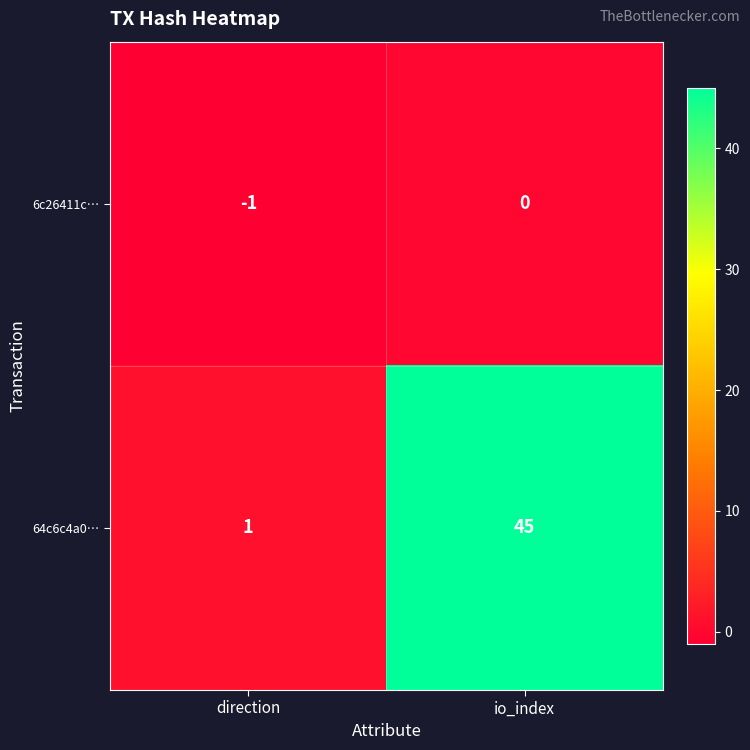

Is the value of 64c6c4a0… at direction greater than the value of 6c26411c… at io_index?

Yes